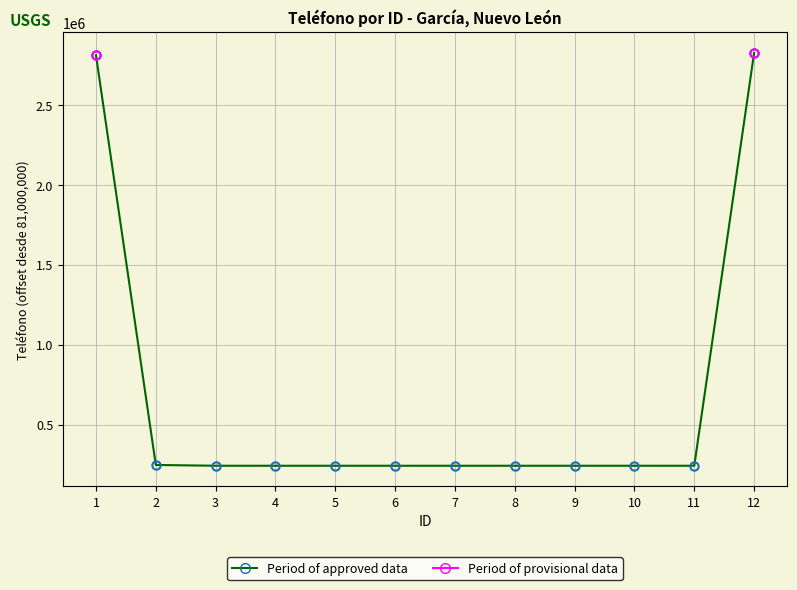

What is the minimum value shown in the chart?

243902